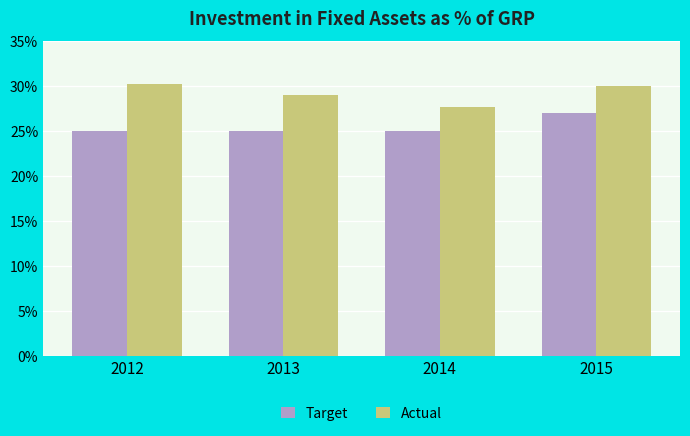

What is the total value across all series at 2015?

57.0